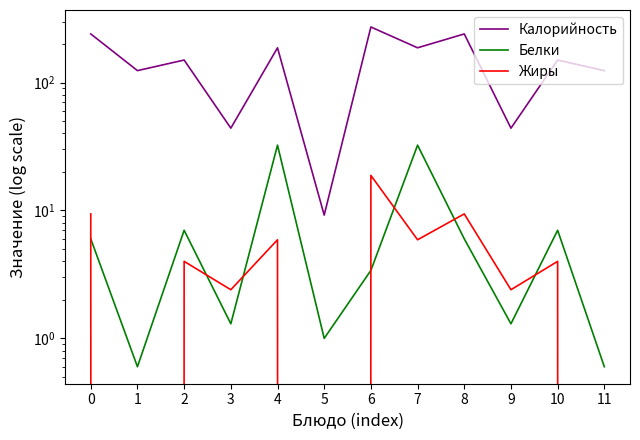

Rank the categories by Калорийность value from highest to lowest.

6, 0, 8, 4, 7, 2, 10, 1, 11, 3, 9, 5